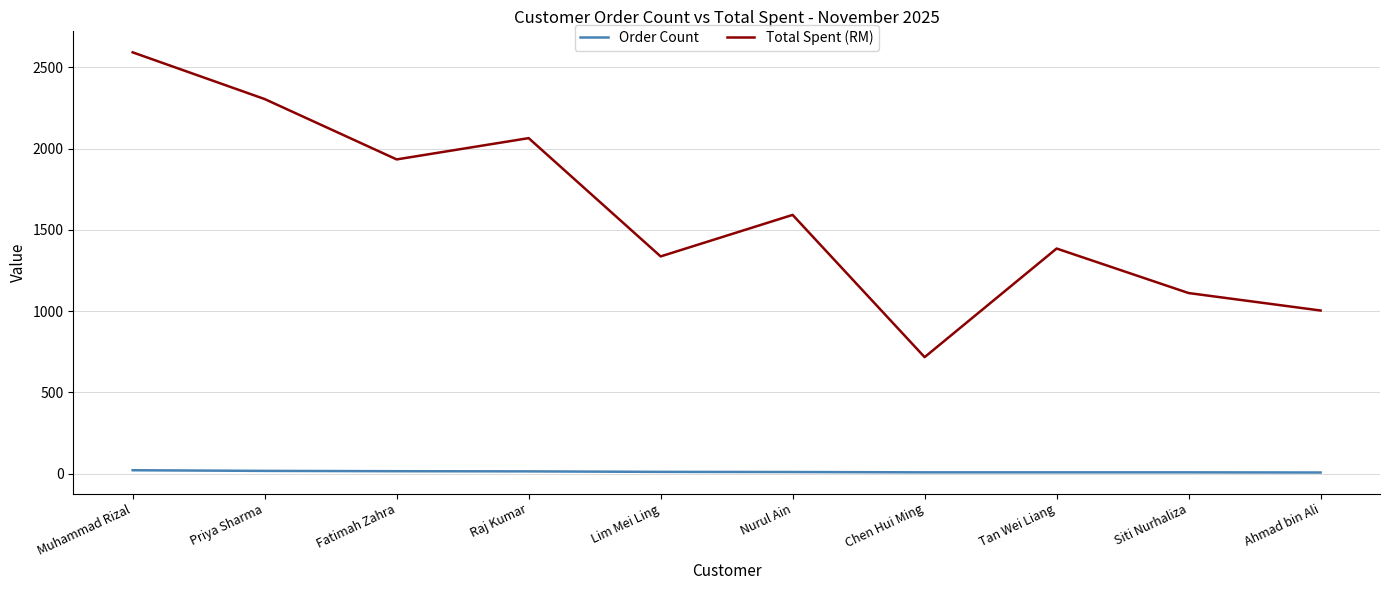

At which label does Total Spent (RM) reach its peak?

Muhammad Rizal